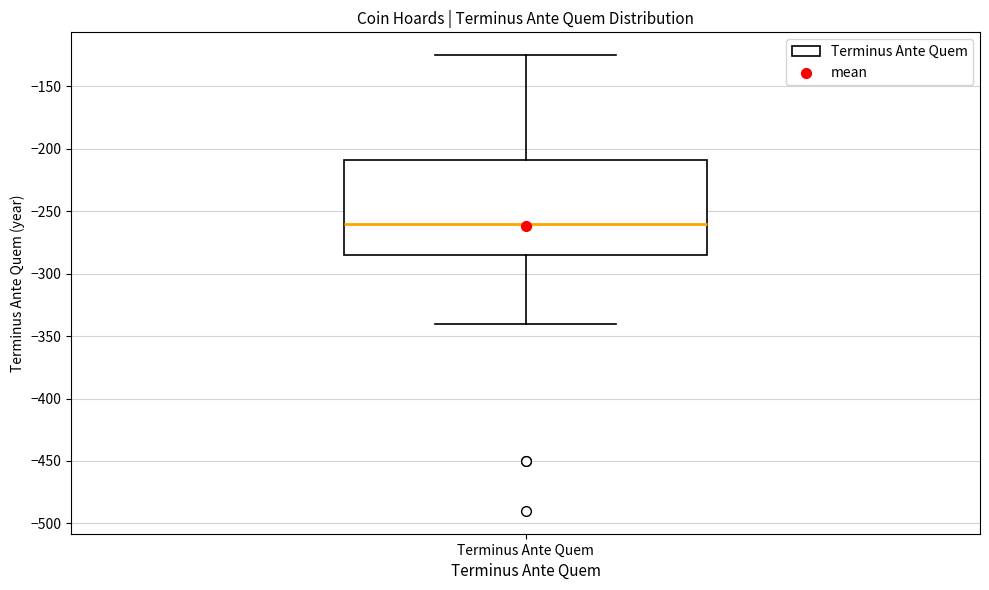

Transcribe this box plot: give where the median line is, the range the box spans, and where the two whiskers end, as read against the y-axis. The values are not printed on the chart, so give them approximately, as read against the axis.

median -260, box -285 to -210, whiskers -340 to -125